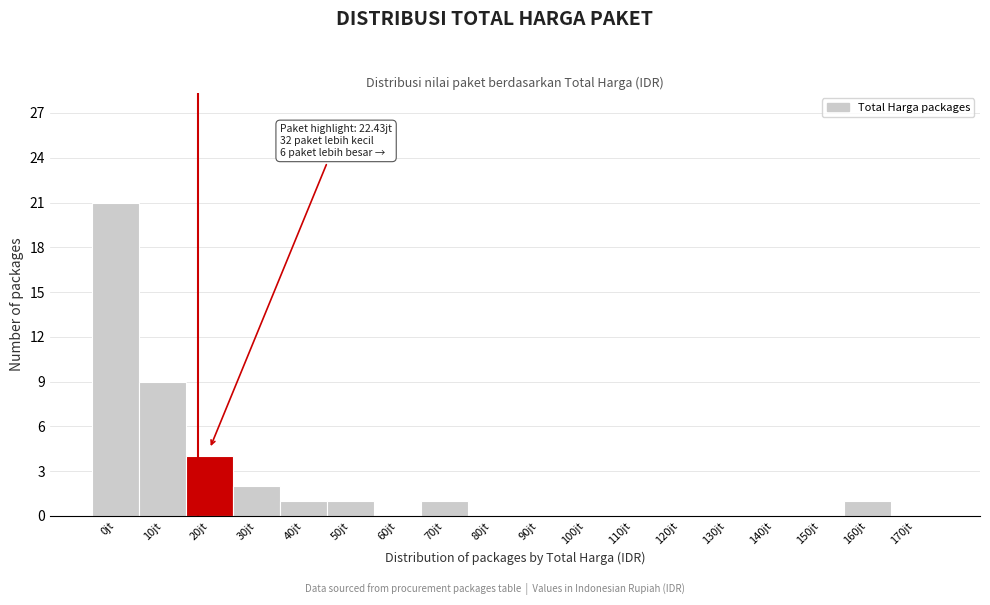

Reading right to left, list all the values displayed in this chart.

170jt=0	160jt=1	150jt=0	140jt=0	130jt=0	120jt=0	110jt=0	100jt=0	90jt=0	80jt=0	70jt=1	60jt=0	50jt=1	40jt=1	30jt=2	20jt=4	10jt=9	0jt=21